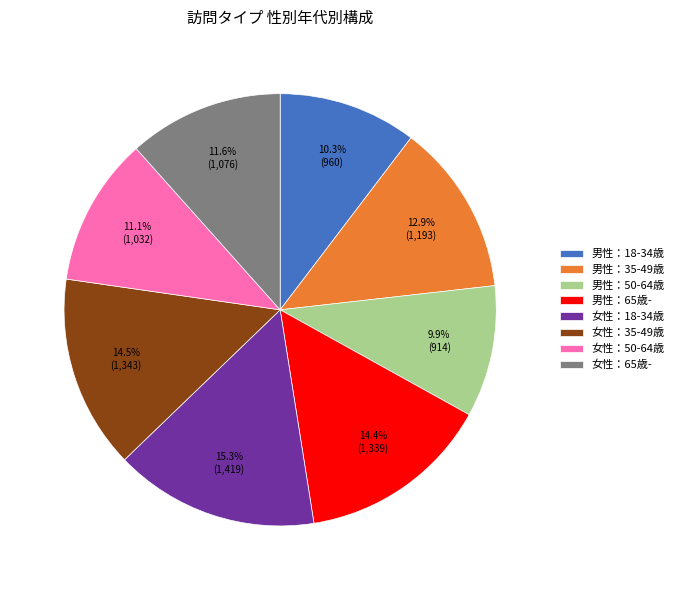

Which category has the biggest portion of the pie?

女性：18-34歳